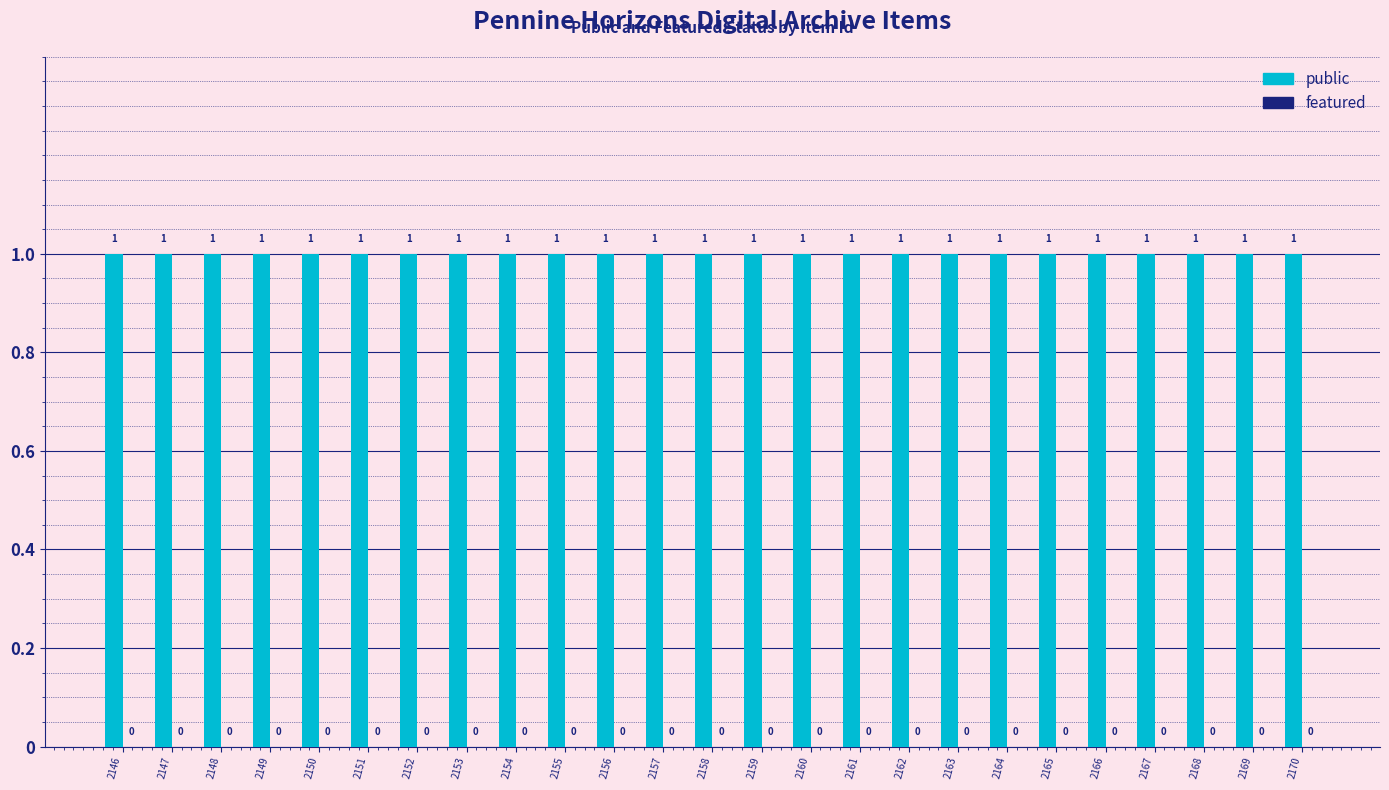

Which category has the highest value across all series?

2146